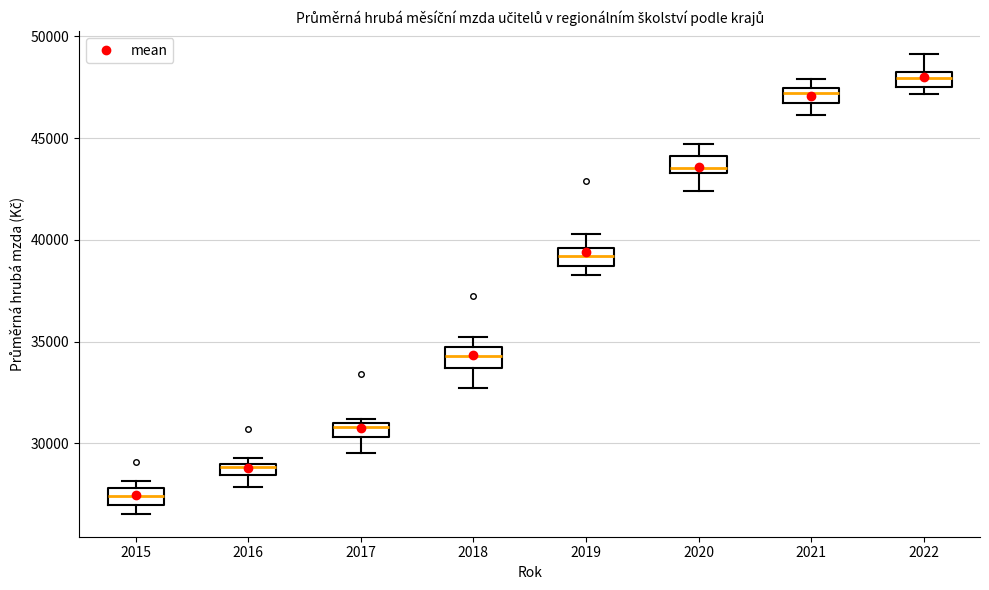

Where is the lower edge of the box at x = 2017 on the y-axis? The values are not printed on the chart, so give them approximately, as read against the axis.

30500